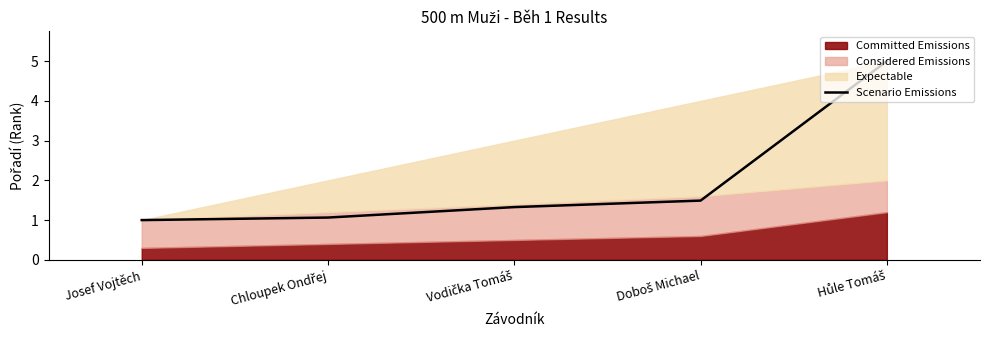

What is the ratio of the value at Chloupek Ondřej to the value at Vodička Tomáš?

0.8